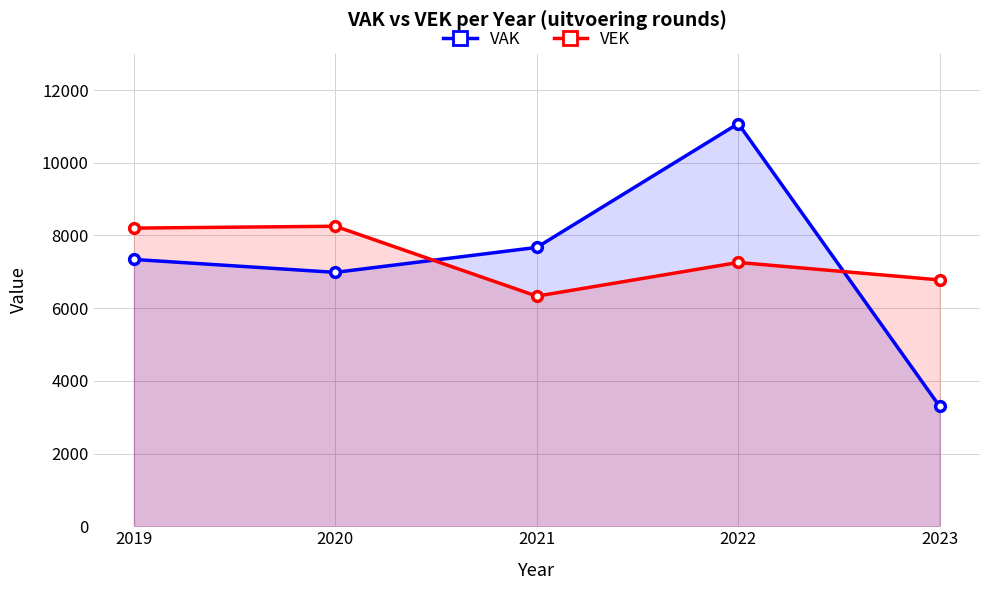

How many series are shown in this chart?

2